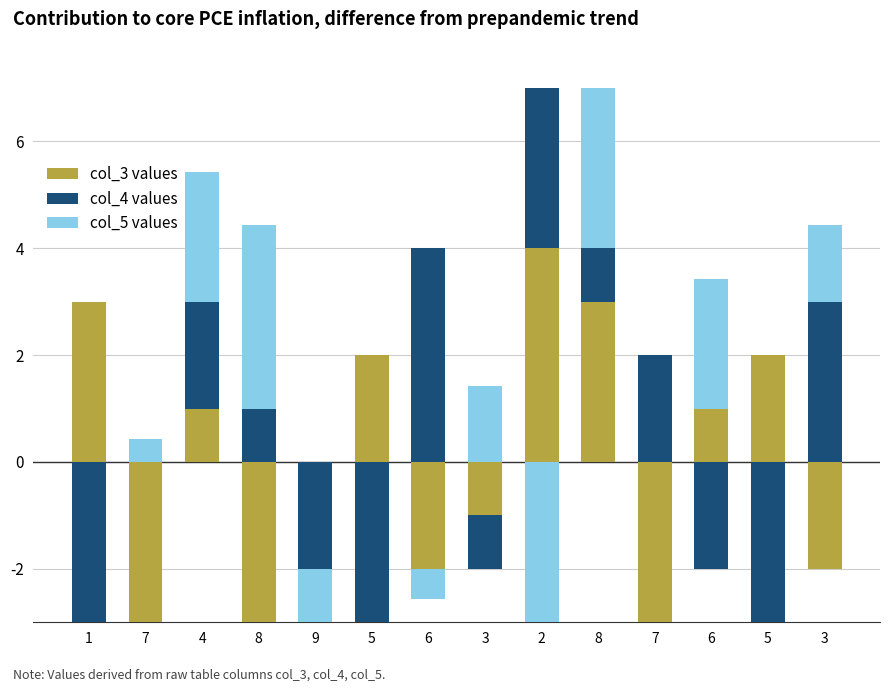

At how many categories does at least one series exceed 0?

13